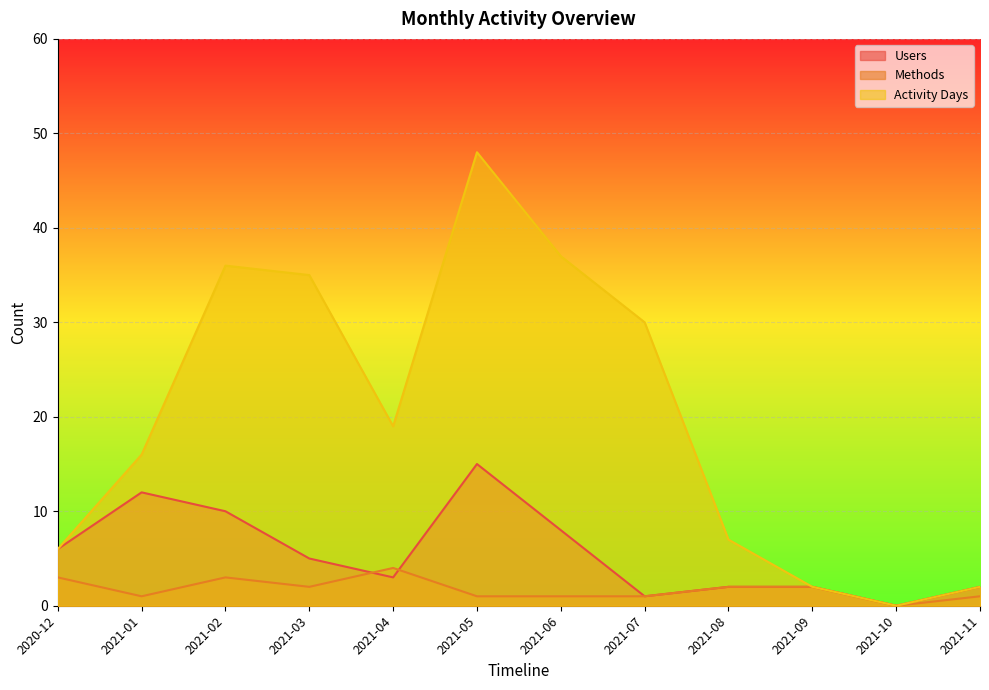

What is the label of the 6th point from the right?

2021-06